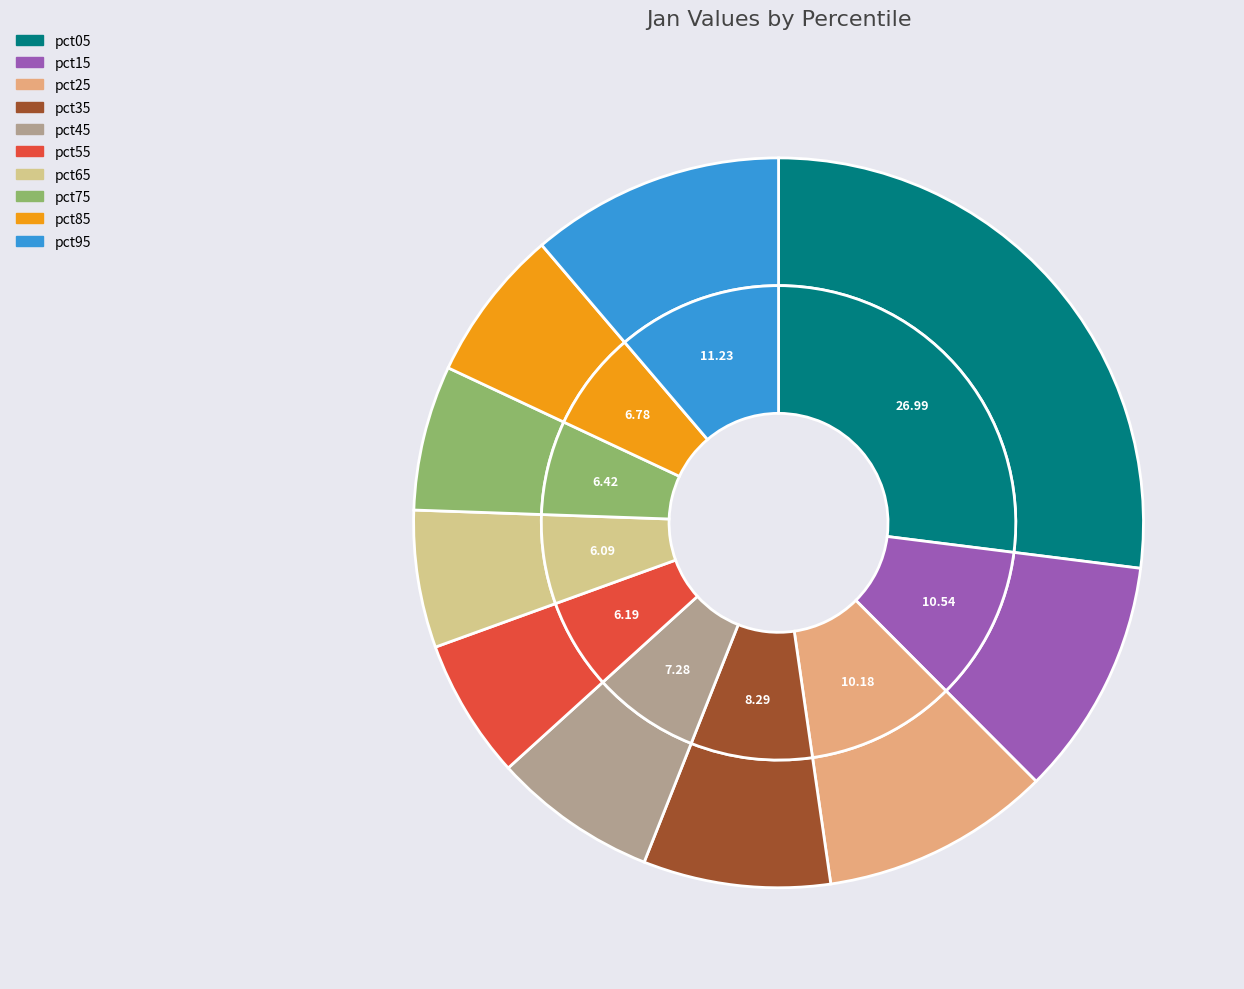

Which category has the smallest portion of the pie?

pct65